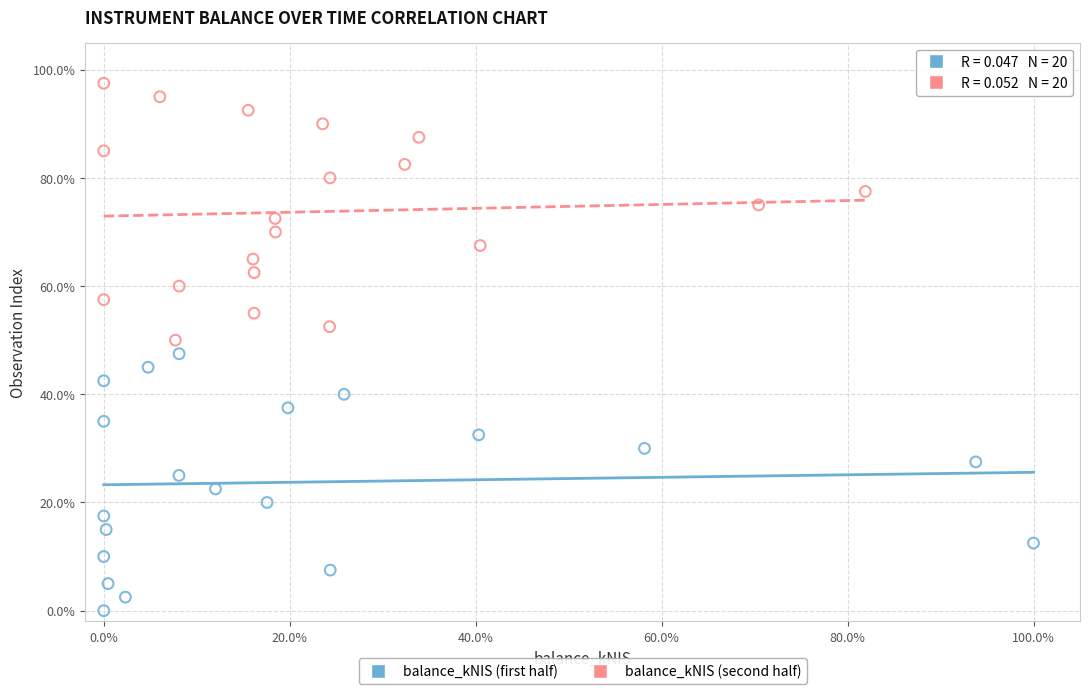

Which series reaches the maximum Y coordinate?

balance_kNIS (second half)